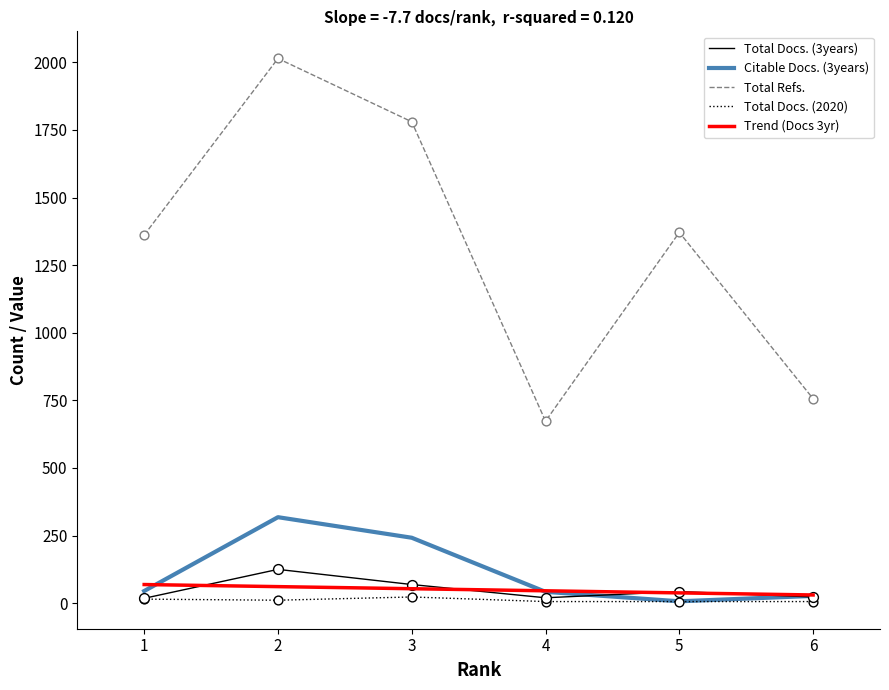

At which category is the sum across all series the highest?

2